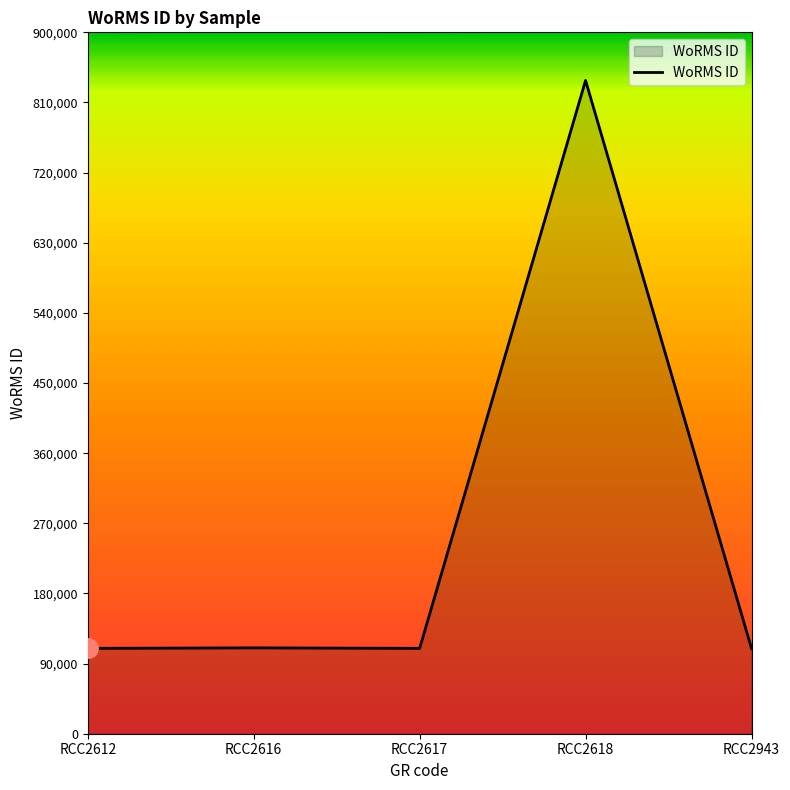

What is the change in value from RCC2617 to RCC2618?

+728727